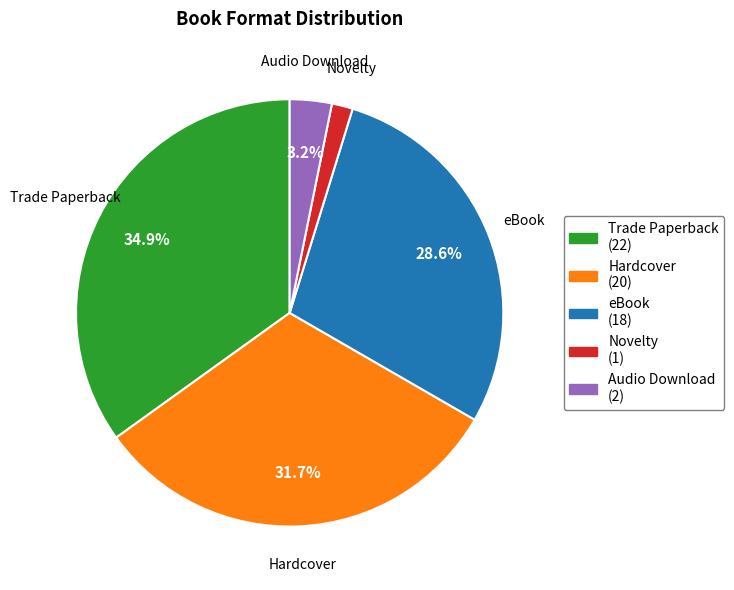

Which category has the smallest portion of the pie?

Novelty